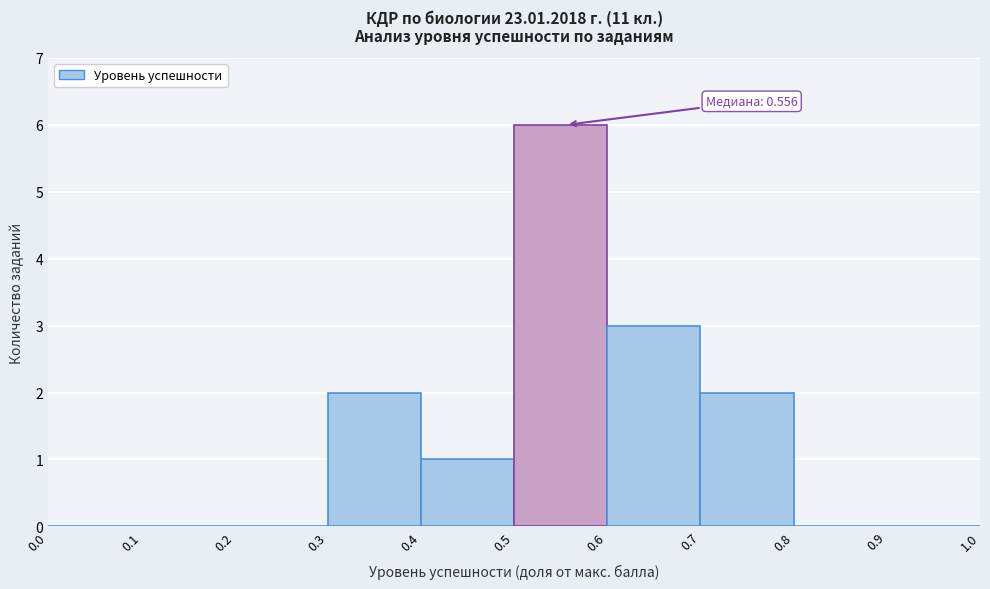

Over which range of the x-axis is the bar tallest?

0.5 to 0.6